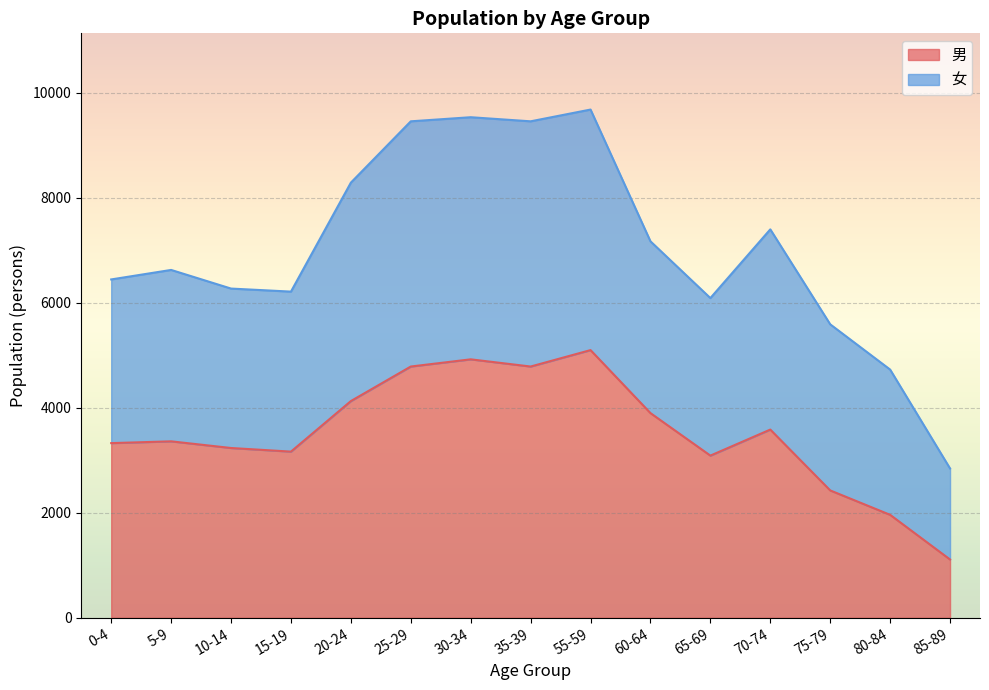

The value of 男 at 35-39 is 4785. True or false?

True